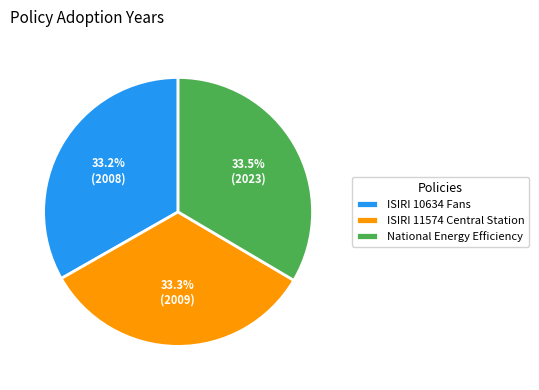

Approximately how many times larger is the value at ISIRI 11574 Central Station compared to National Energy Efficiency?

1.0